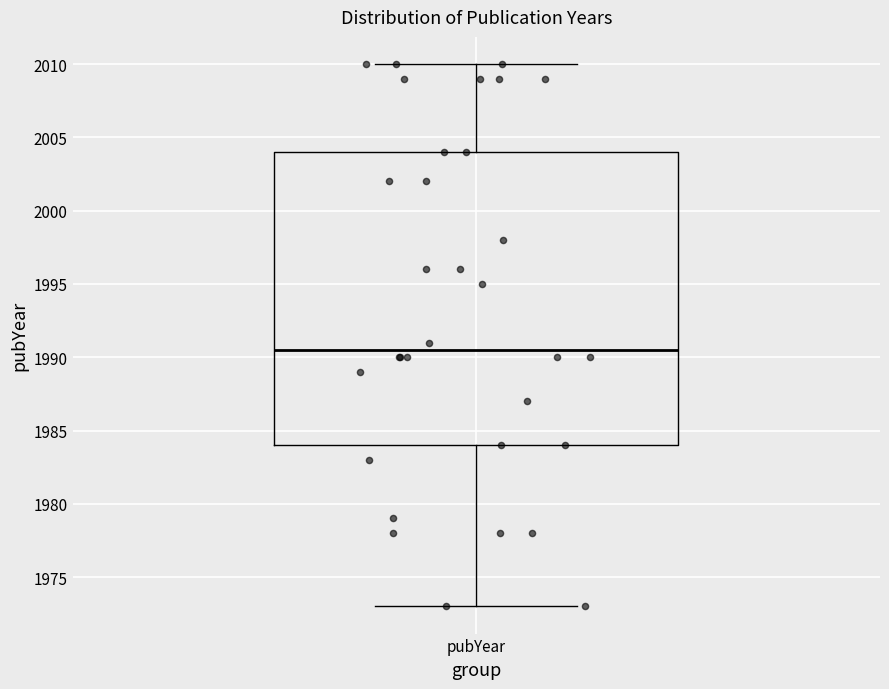

Where does the upper whisker of the box for pubYear end on the y-axis? The values are not printed on the chart, so give them approximately, as read against the axis.

2010.0